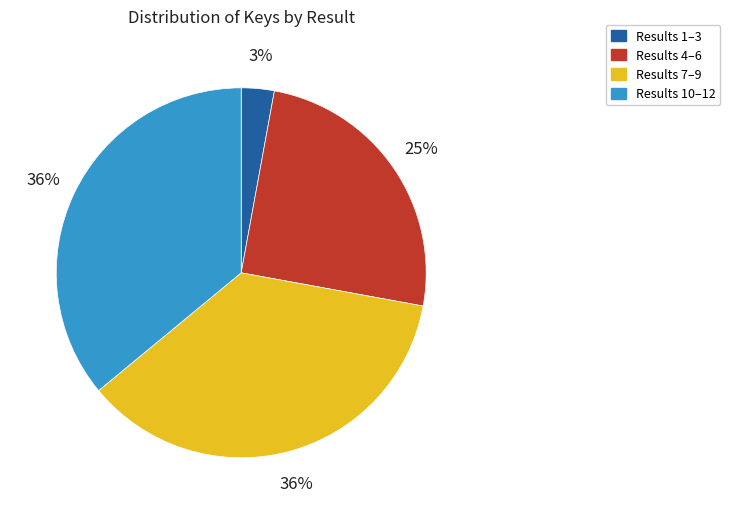

To the nearest percent, what is the difference between the largest and smallest slice percentages?

33%